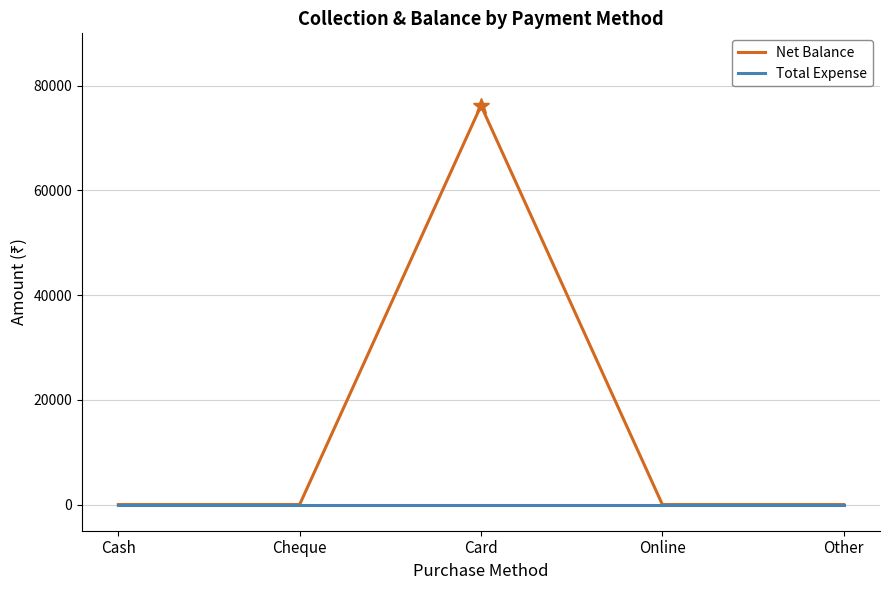

True or false: Net Balance has more than 0 points higher than both neighbors.

True